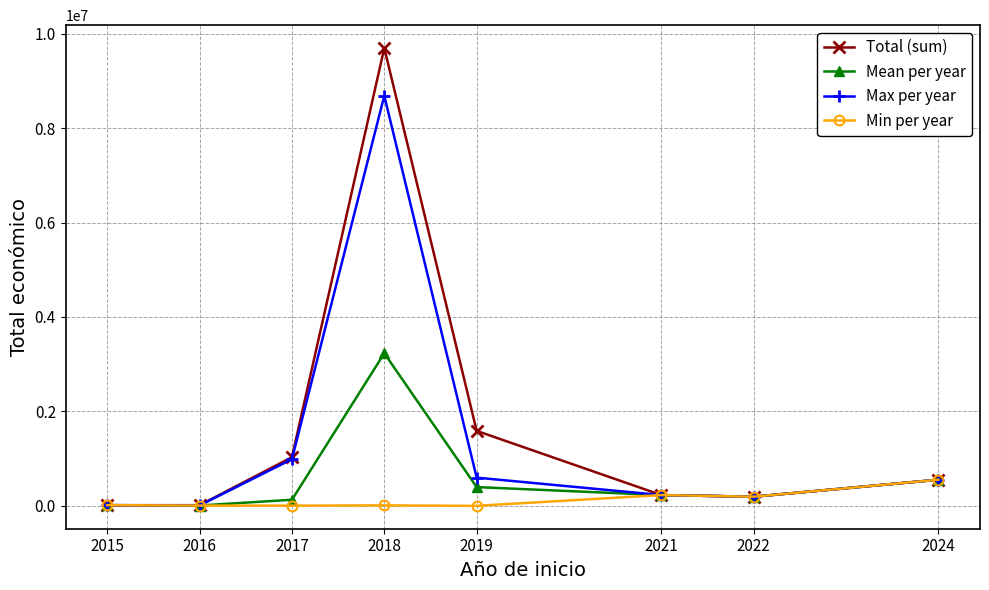

What is the total value across all series at 2016?

34950.0